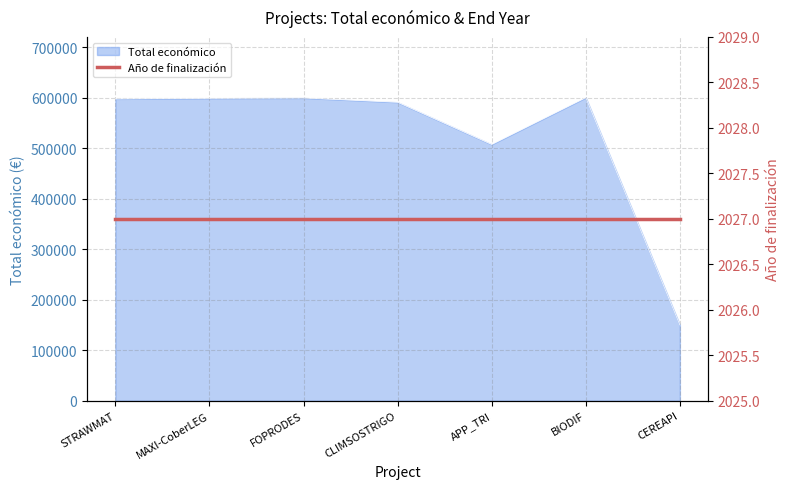

What is the sum of the values at CEREAPI and MAXI-CoberLEG?

748609